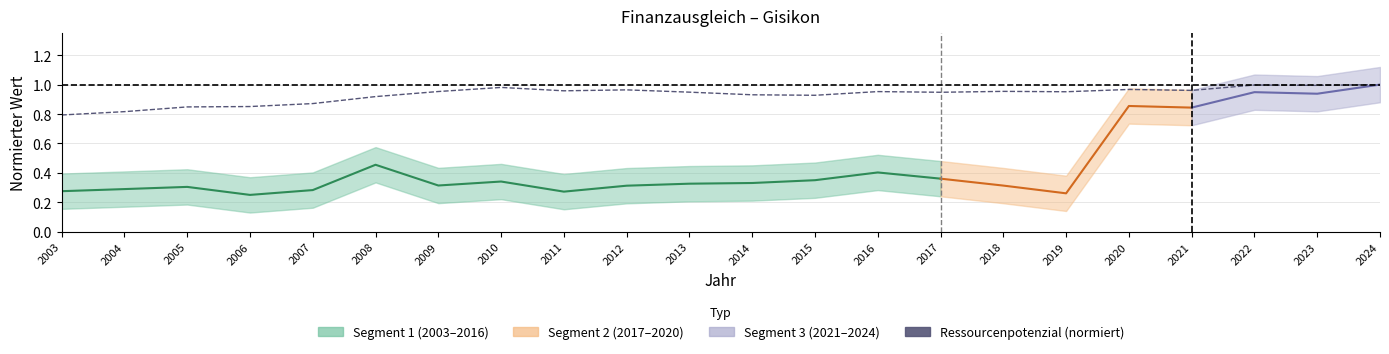

Does the chart display data point markers on the line(s)?

No